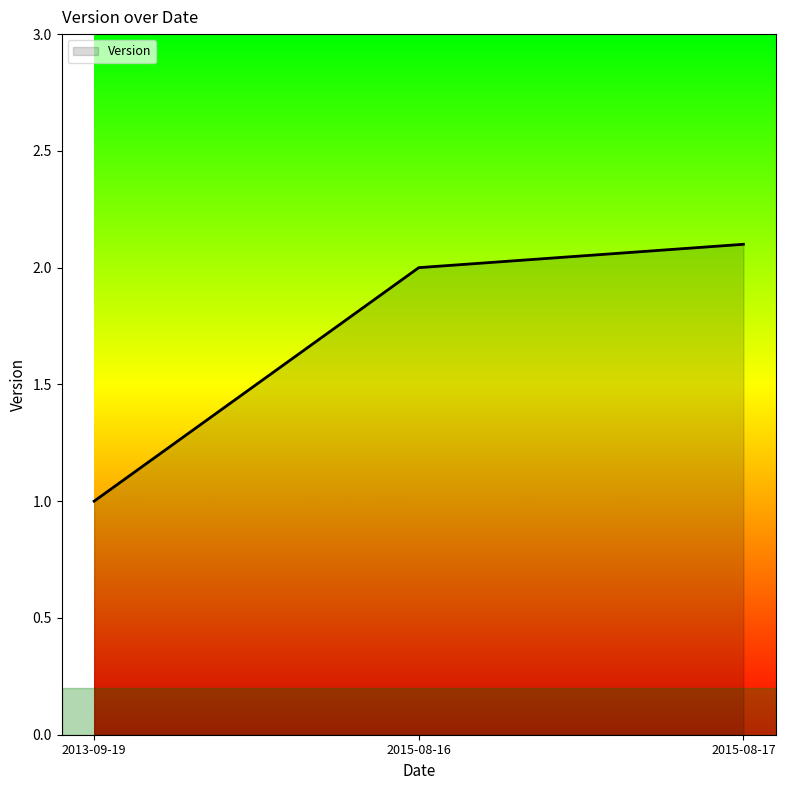

Which label corresponds to the smallest value in the chart?

2013-09-19